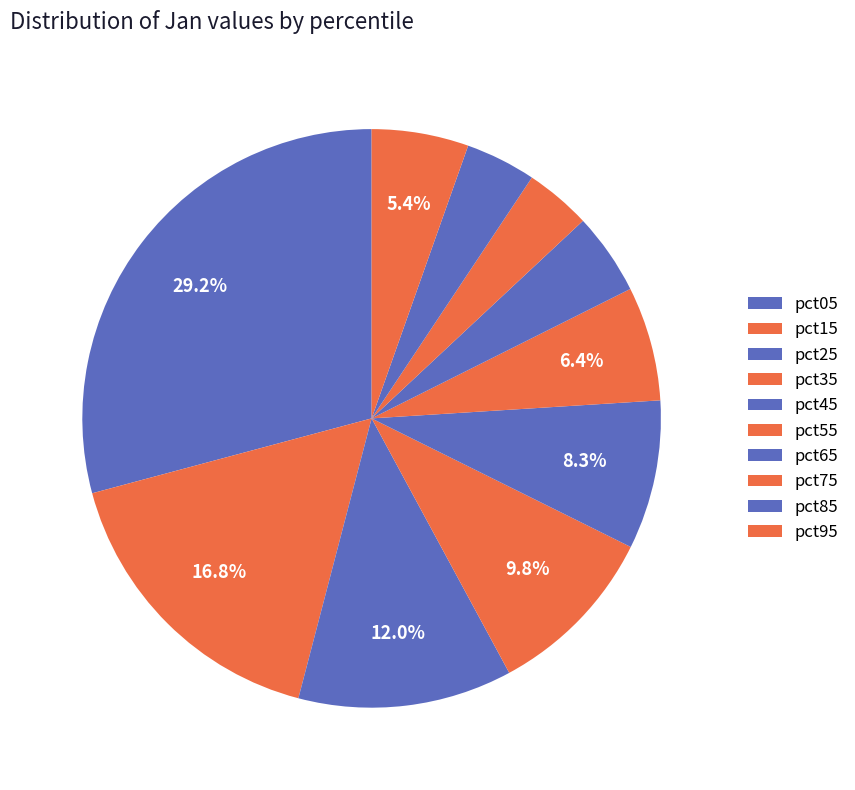

How many segments does this pie chart have?

10